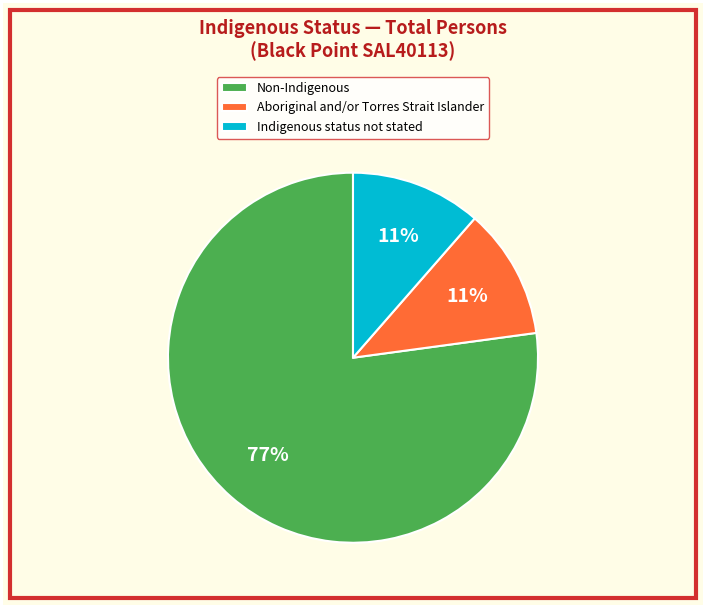

Which slice is the largest?

Non-Indigenous